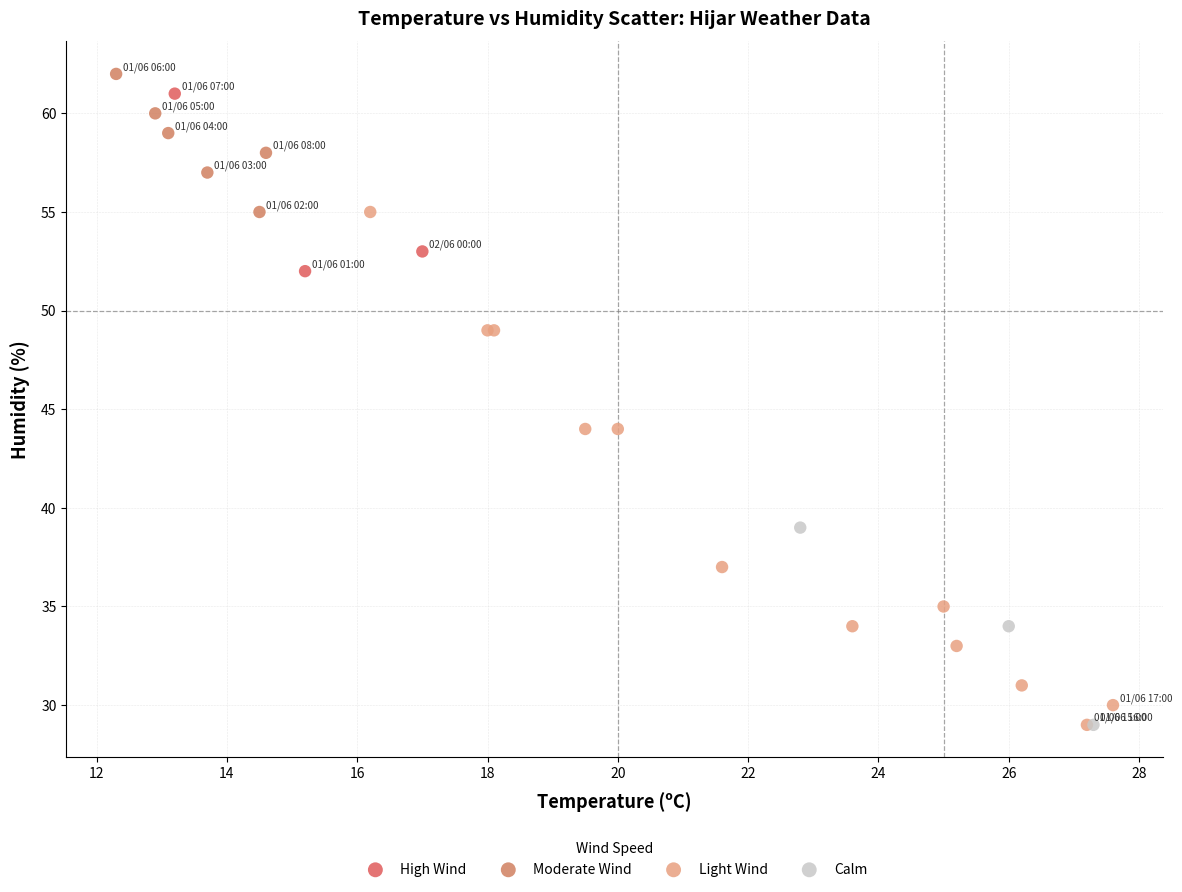

Which series has the largest Y range (max minus min)?

Light Wind